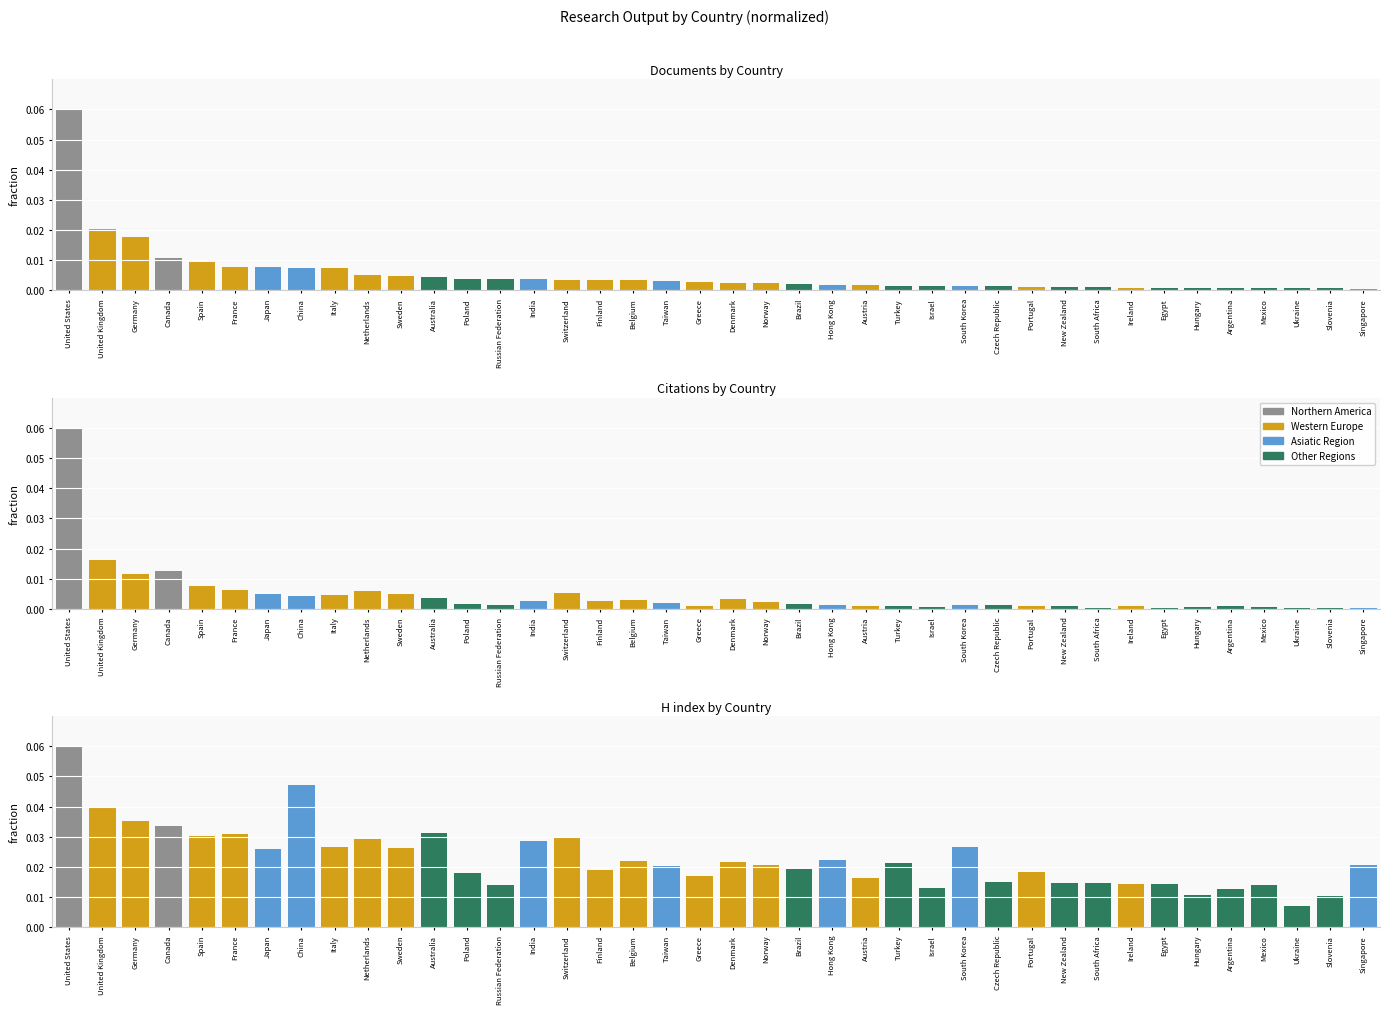

Between United States and Singapore, which series saw the biggest shift?

Citations